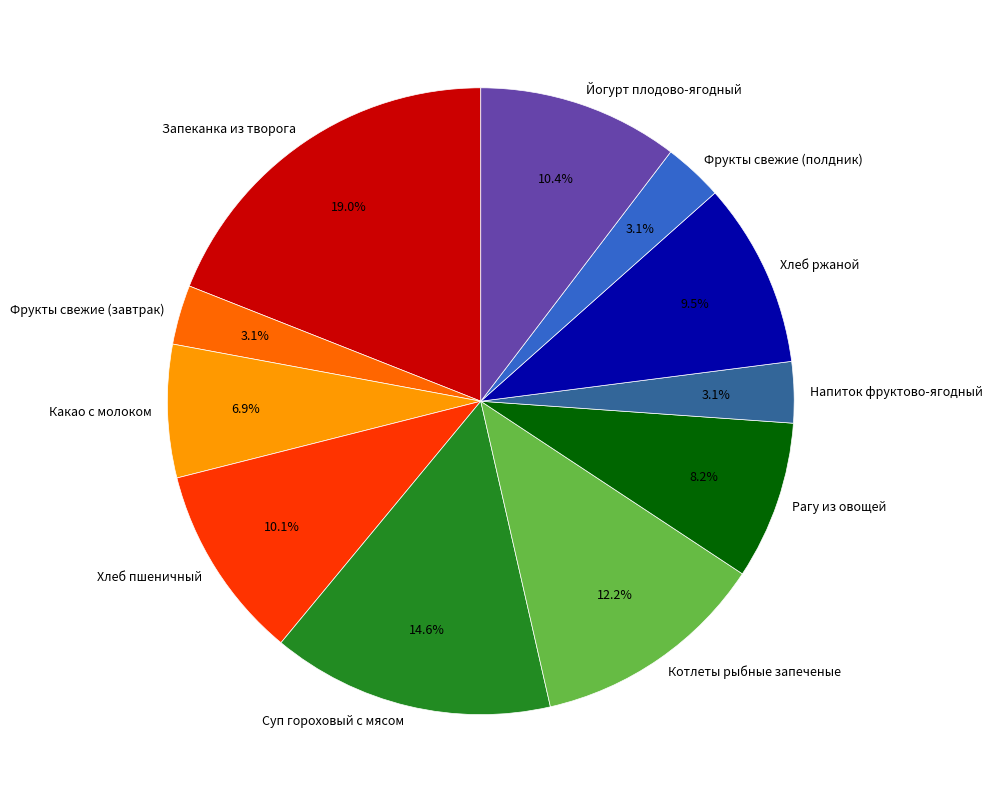

The Хлеб пшеничный slice represents 1% of the pie. True or false?

False